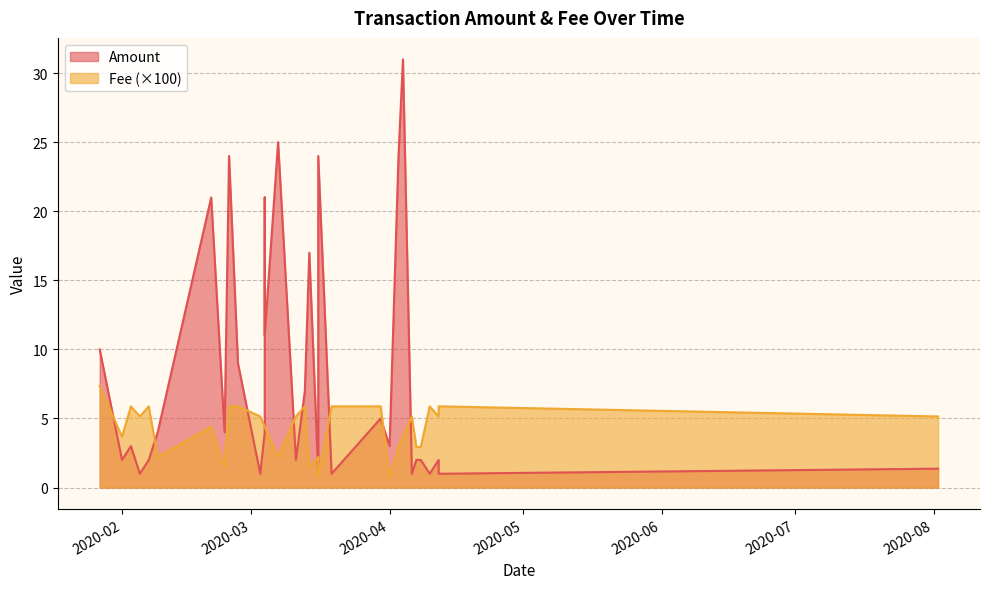

True or false: Fee and Amount cross at least once.

False